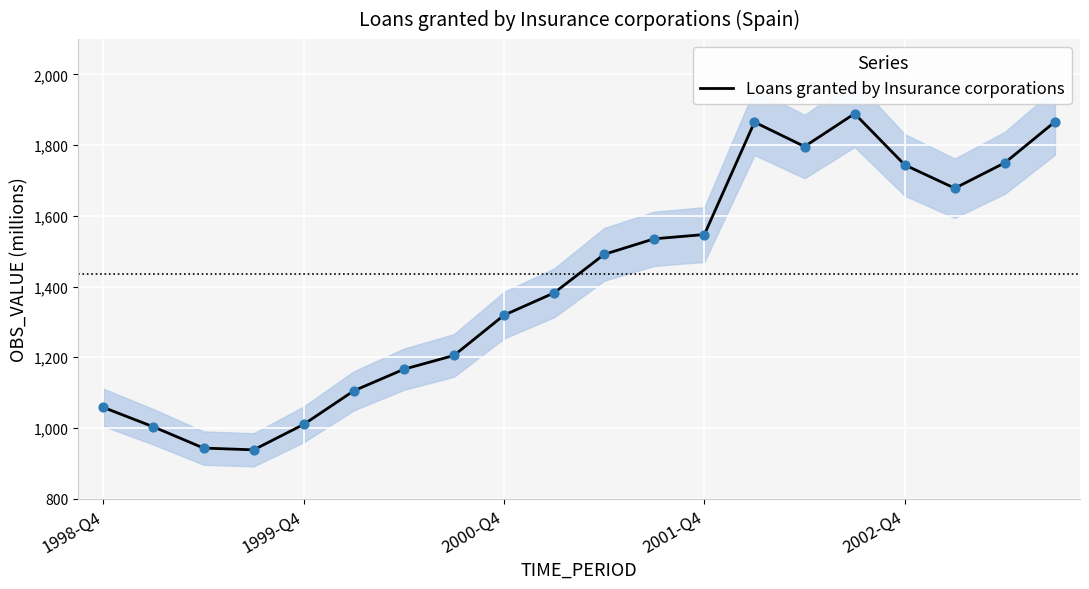

What is the highest value of the Loans granted by Insurance corporations series?

1889